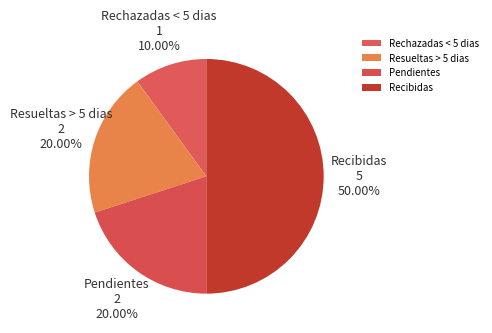

What is the smallest slice in the pie chart?

Rechazadas < 5 dias